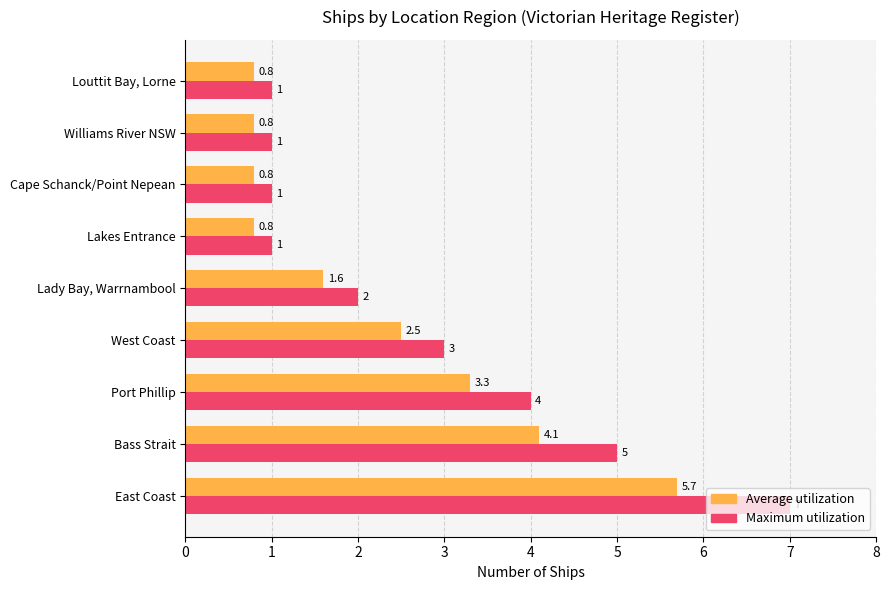

The value of Maximum utilization at West Coast is 1.8. True or false?

False